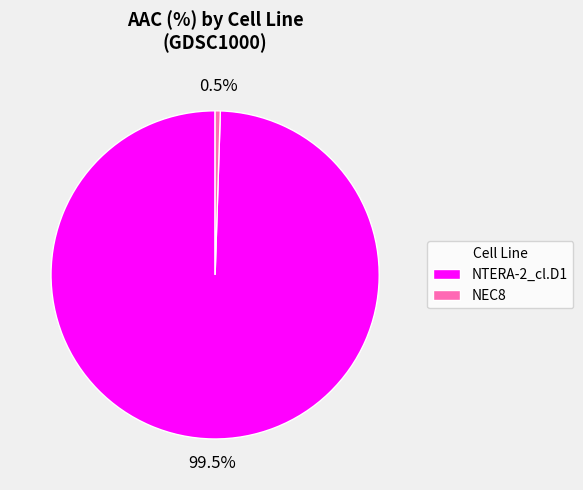

Is there a majority slice in this chart?

Yes